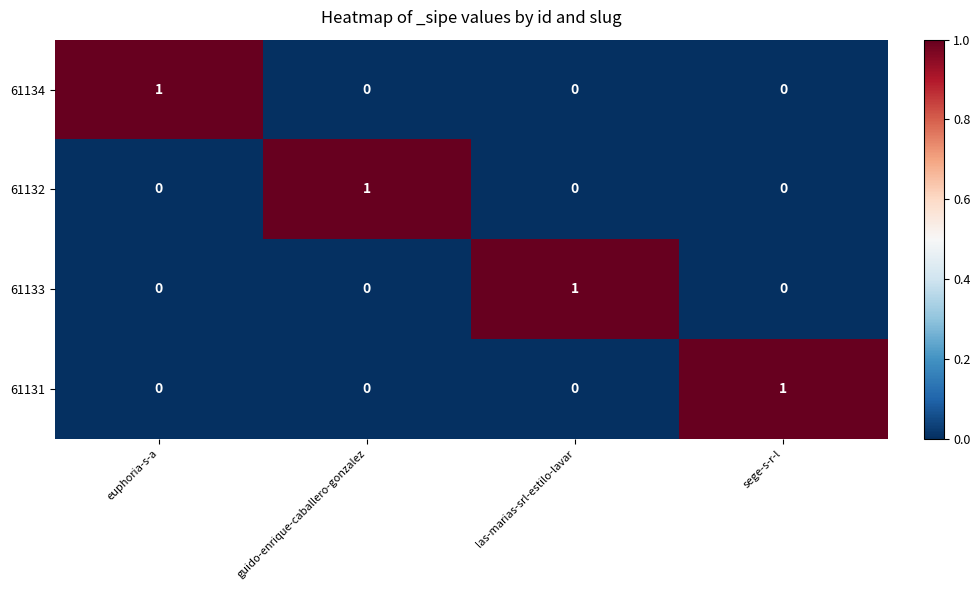

How many categories are shown in the chart?

4